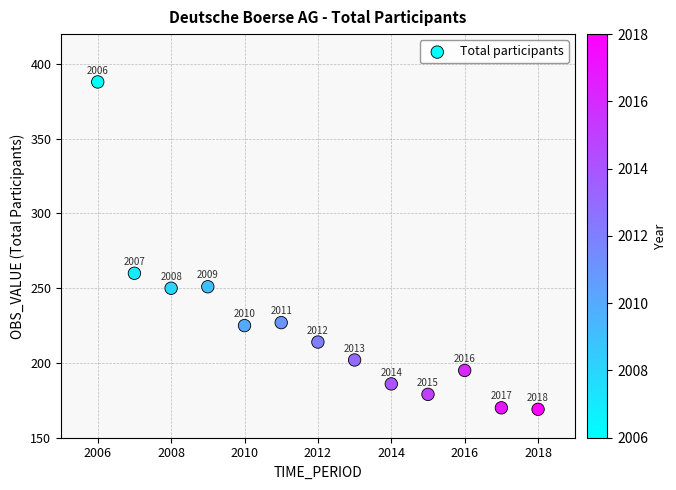

What Y value in the scatter plot is closest to 278?

260